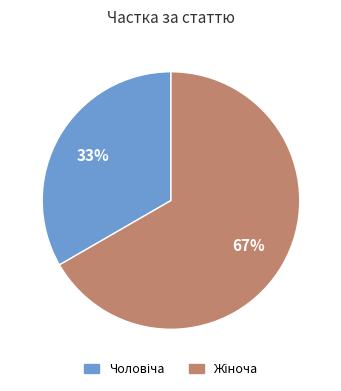

Does any single category account for the majority?

Yes